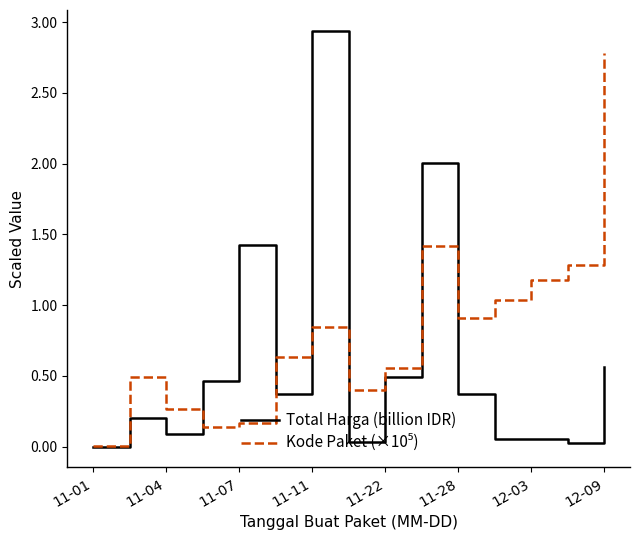

Which series has the largest range (max minus min)?

Total Harga (billion IDR)